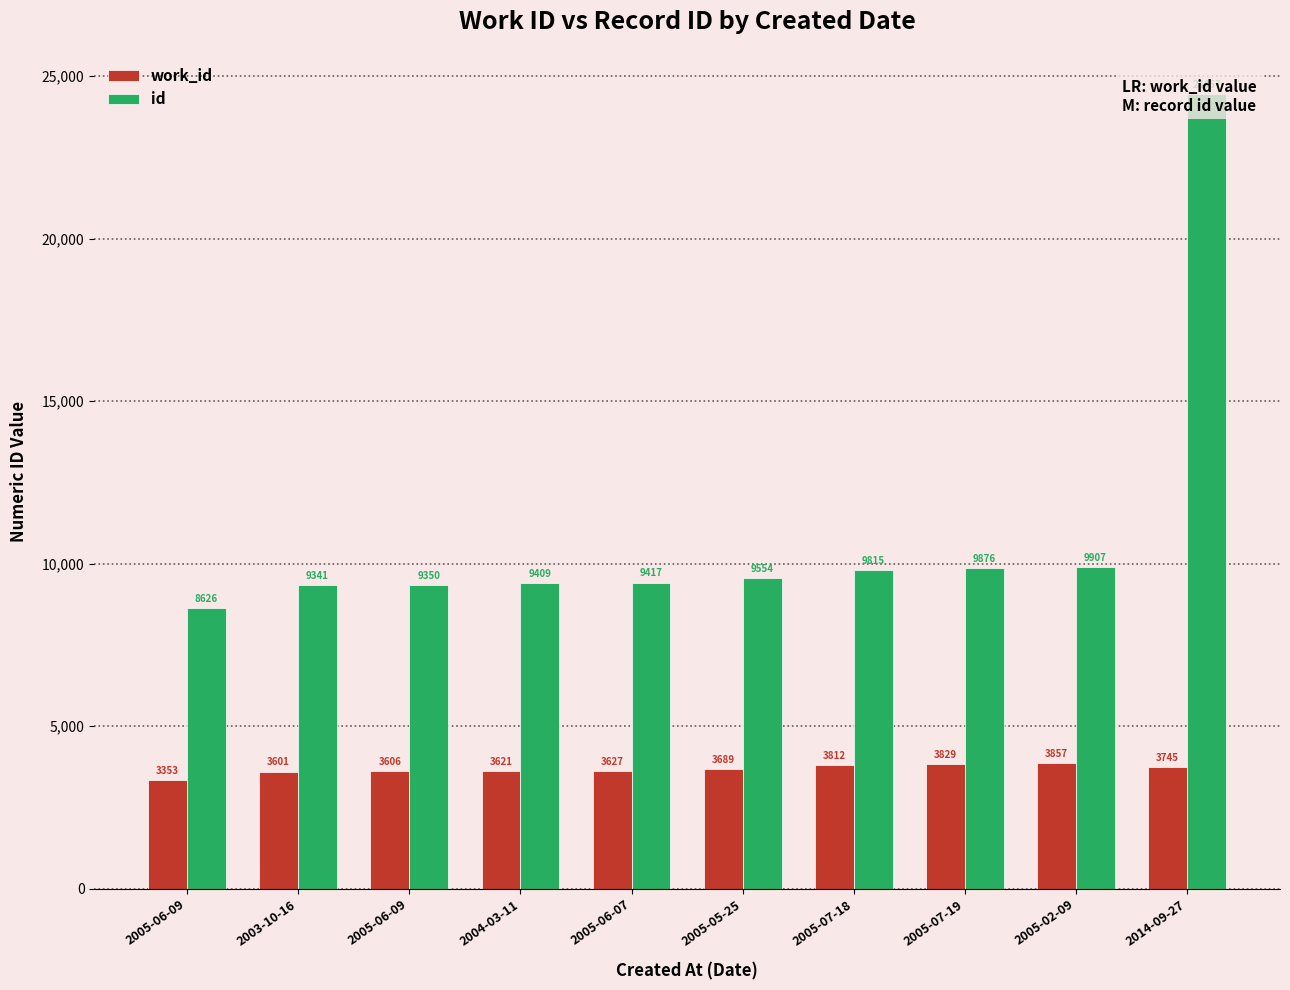

What is the sum of the id values at 2005-06-09 and 2005-05-25?

18904